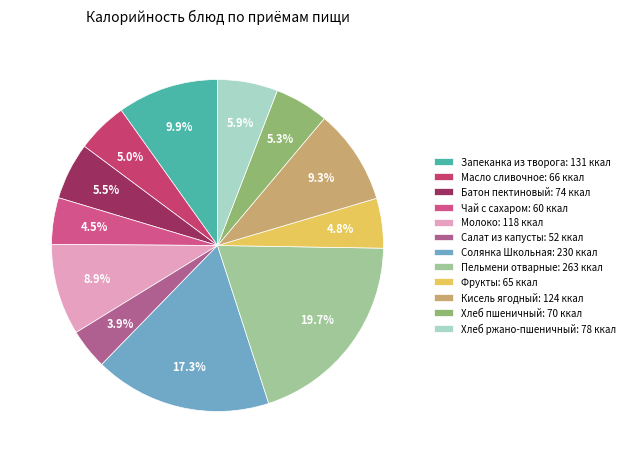

Is there a majority slice in this chart?

No